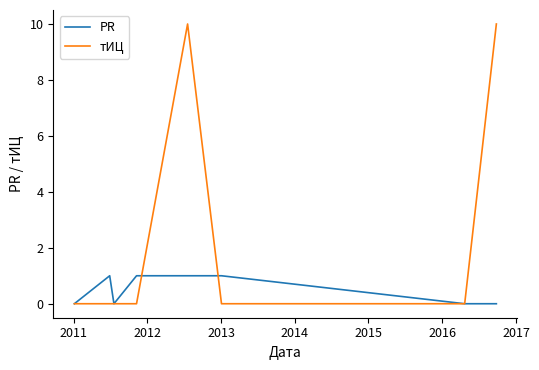

List the series in order of their overall mean, highest first.

тИЦ, PR